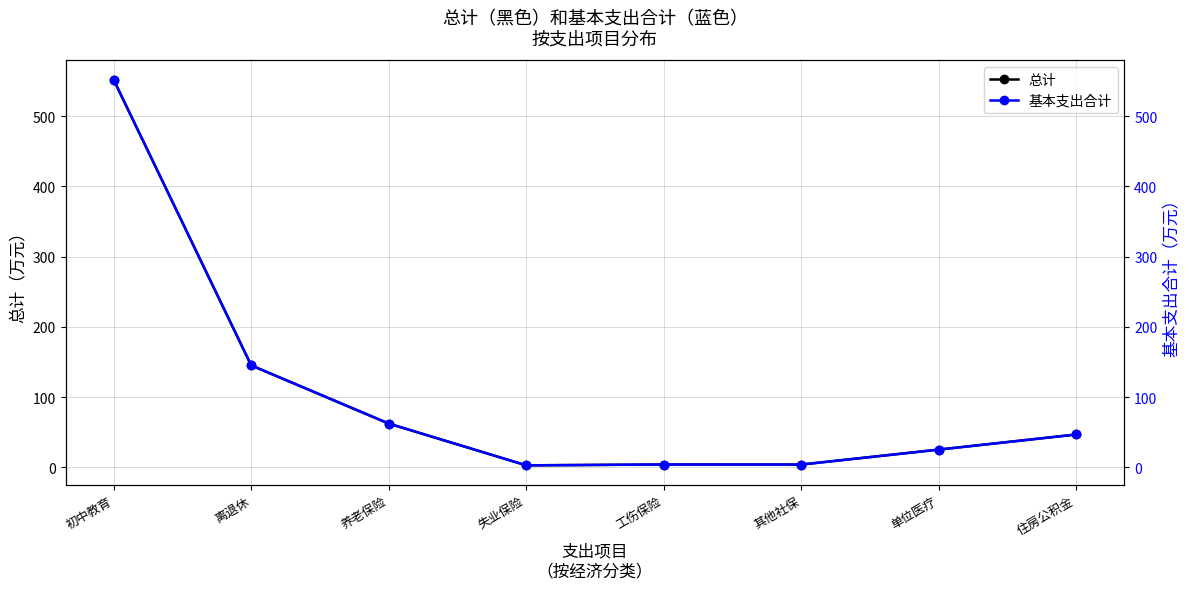

Which series has the largest range (max minus min)?

总计